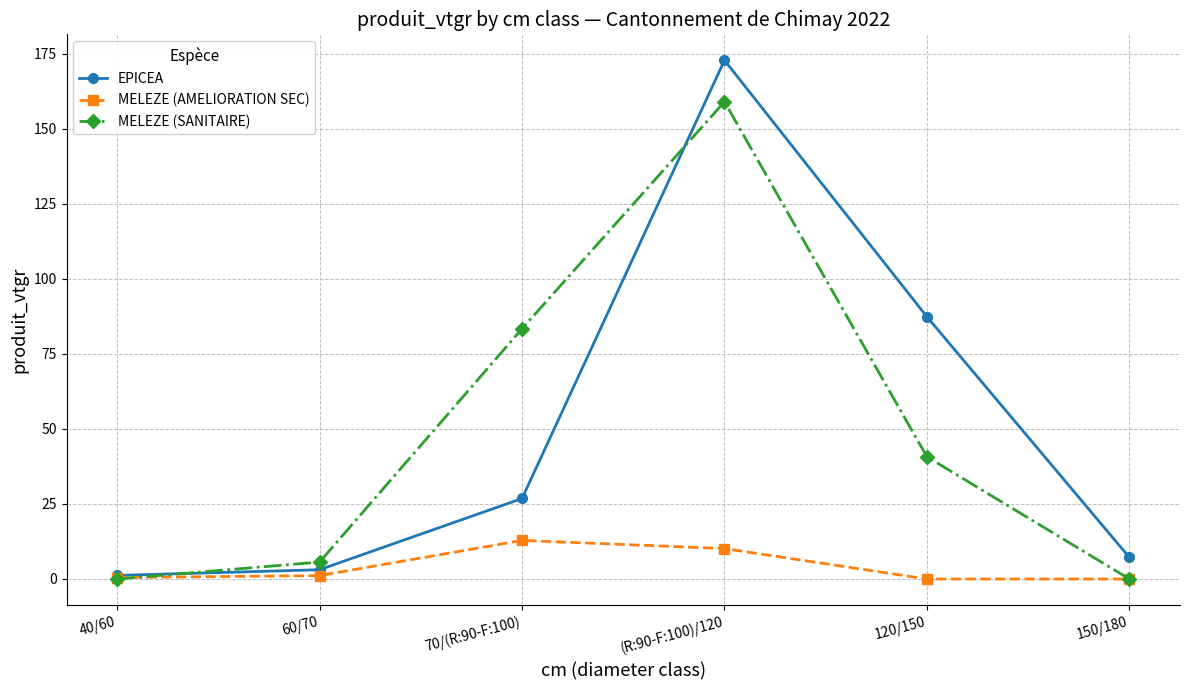

What value does the EPICEA series have at 70/(R:90-F:100)?

26.8